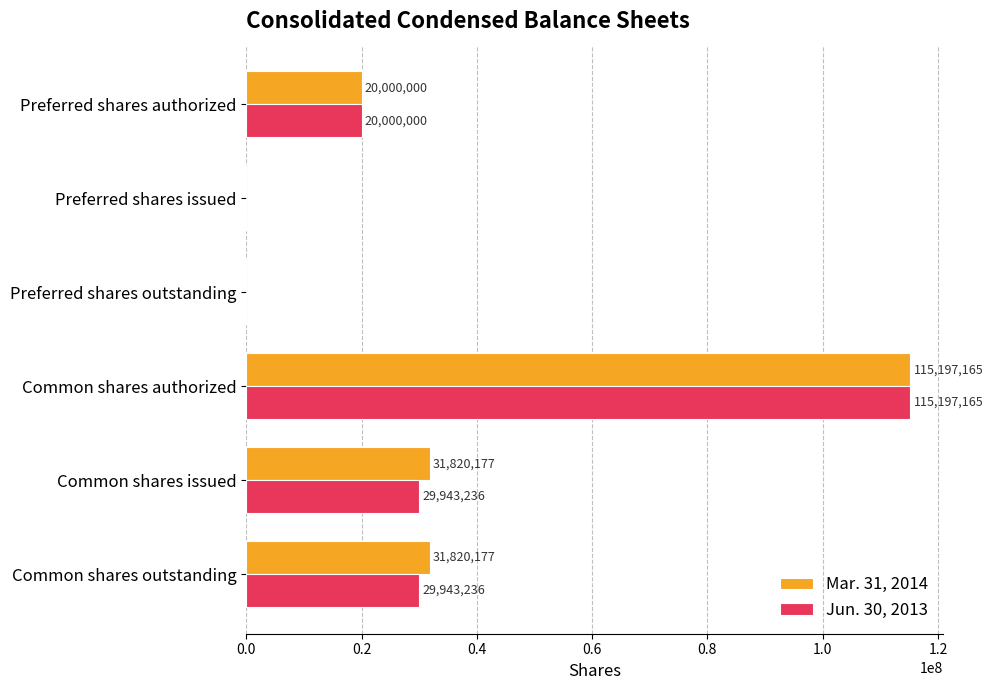

What is the maximum value for Jun. 30, 2013?

115197165